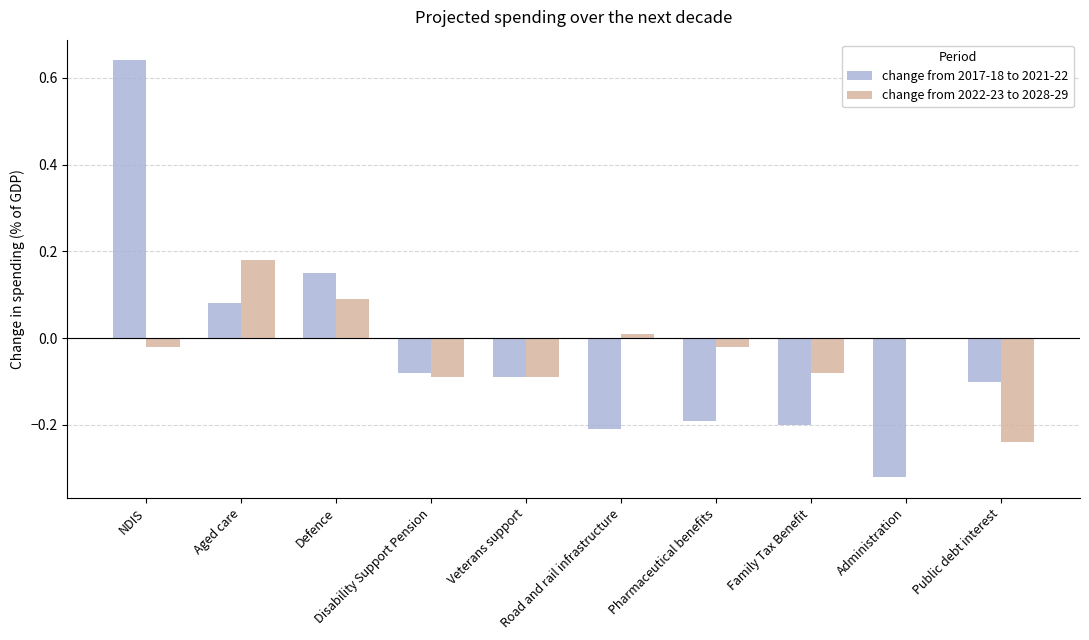

At which label is change from 2022-23 to 2028-29 closest to 0?

Administration